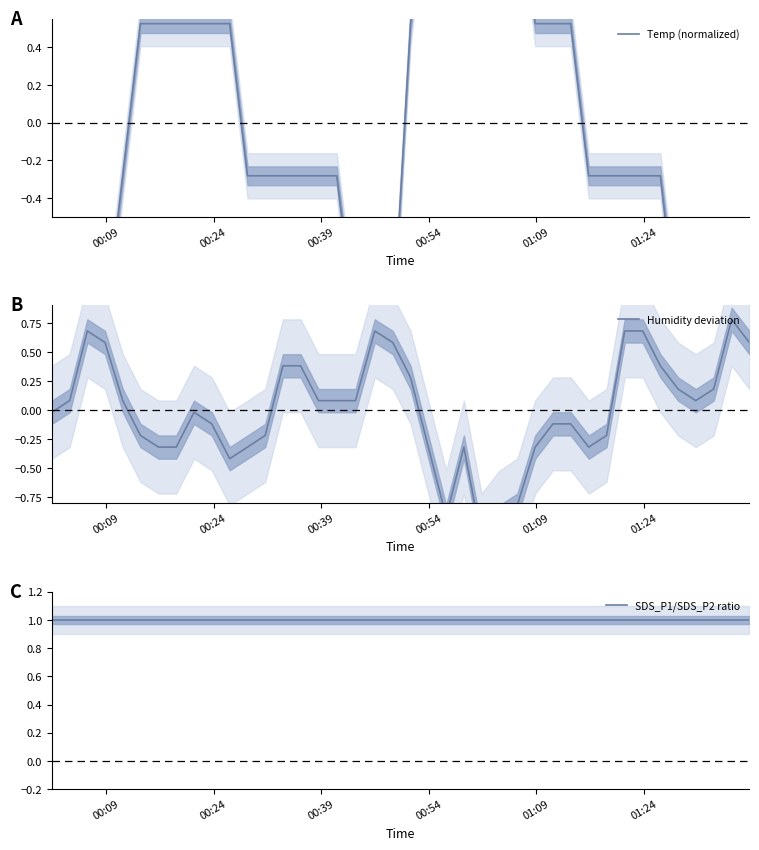

Which series has the widest spread of values?

Temp (normalized)